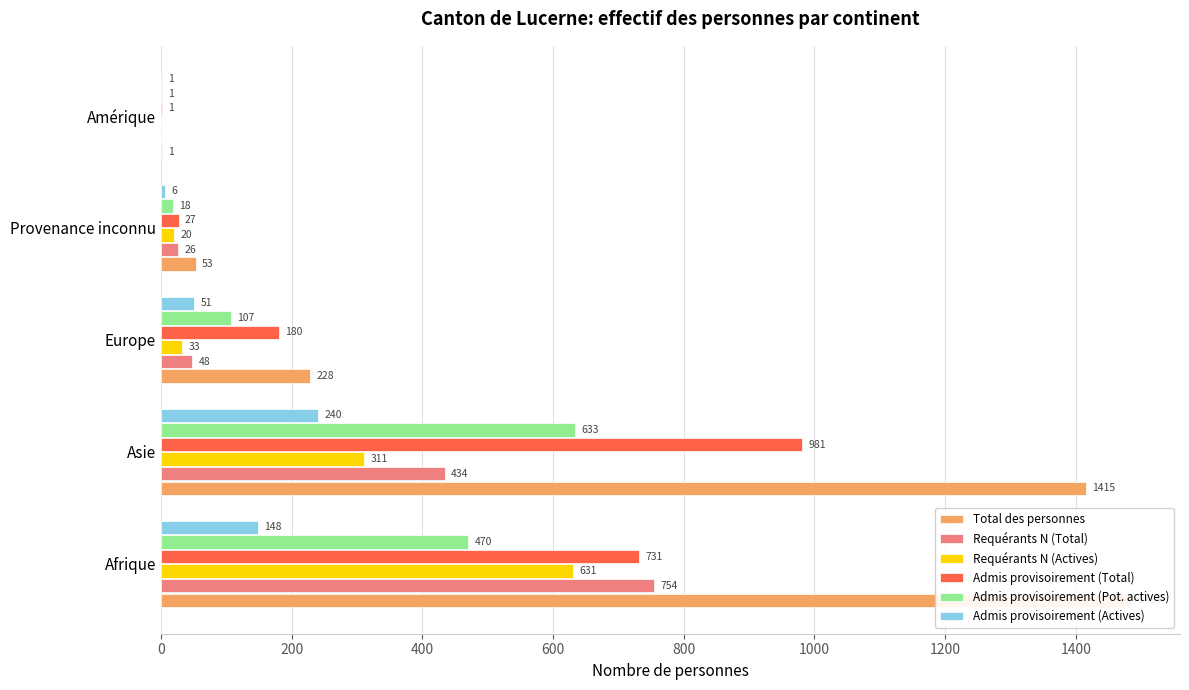

Reading left to right, transcribe all the data shown in this chart.

Total des personnes: 0=1485	200=1415	400=228	600=53	800=1
Requérants N (Total): 0=754	200=434	400=48	600=26	800=0
Requérants N (Actives): 0=631	200=311	400=33	600=20	800=0
Admis provisoirement (Total): 0=731	200=981	400=180	600=27	800=1
Admis provisoirement (Pot. actives): 0=470	200=633	400=107	600=18	800=1
Admis provisoirement (Actives): 0=148	200=240	400=51	600=6	800=1